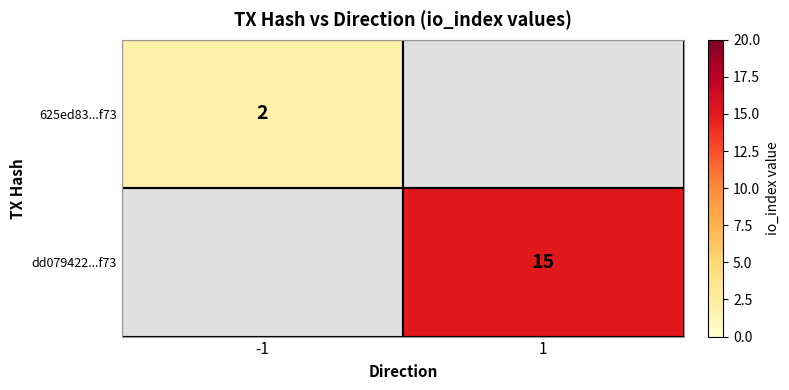

At which category does the chart reach its peak across all series?

1